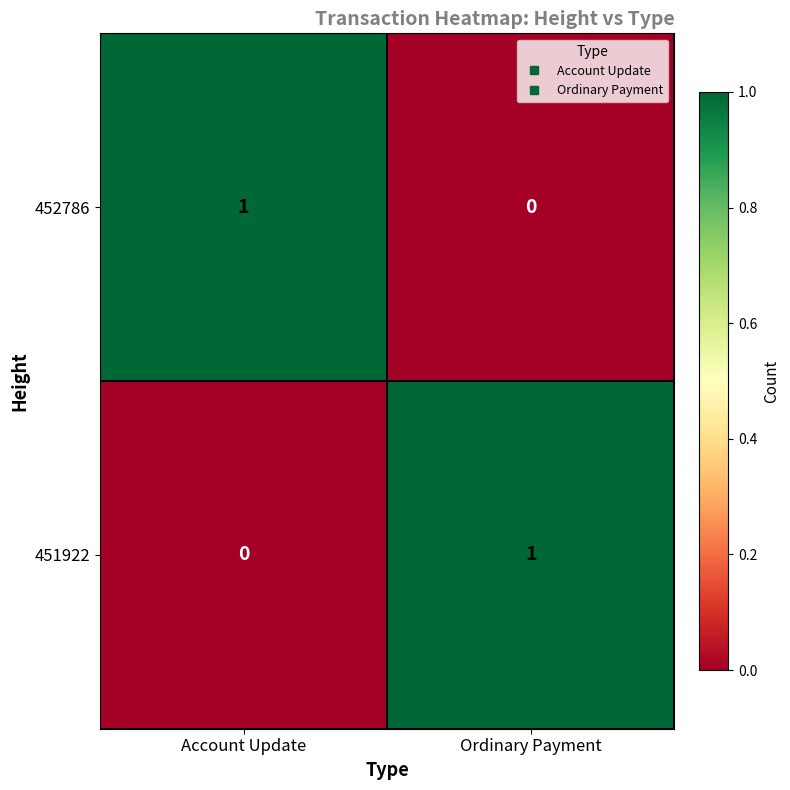

How many distinct data groups are displayed?

2